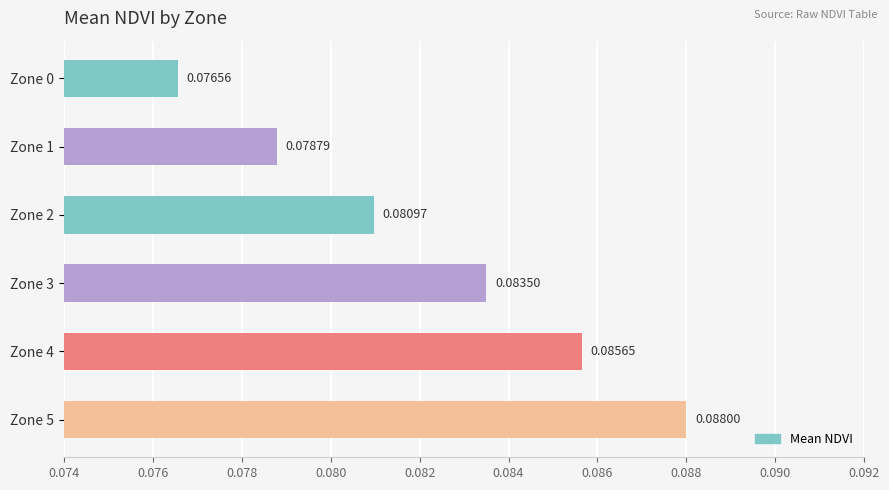

Reading left to right, list all the values displayed in this chart.

Zone 0=0.1	Zone 1=0.1	Zone 2=0.1	Zone 3=0.1	Zone 4=0.1	Zone 5=0.1